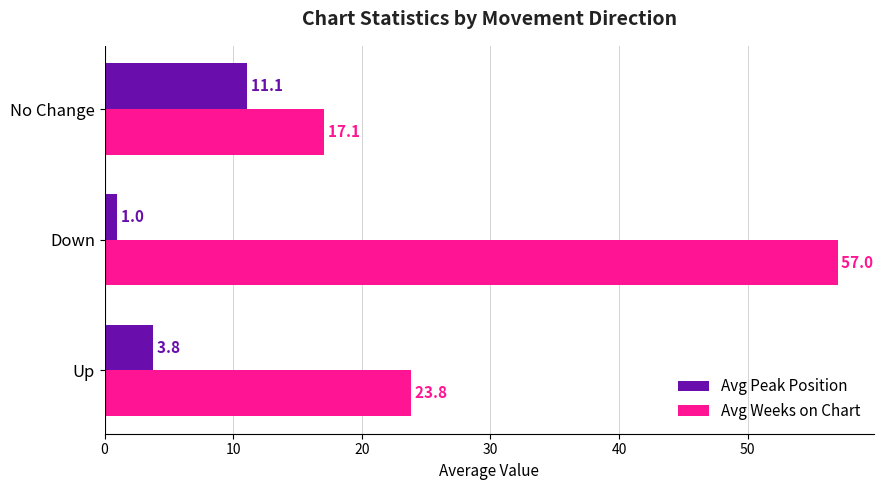

How many data points in Avg Peak Position are above 3?

2